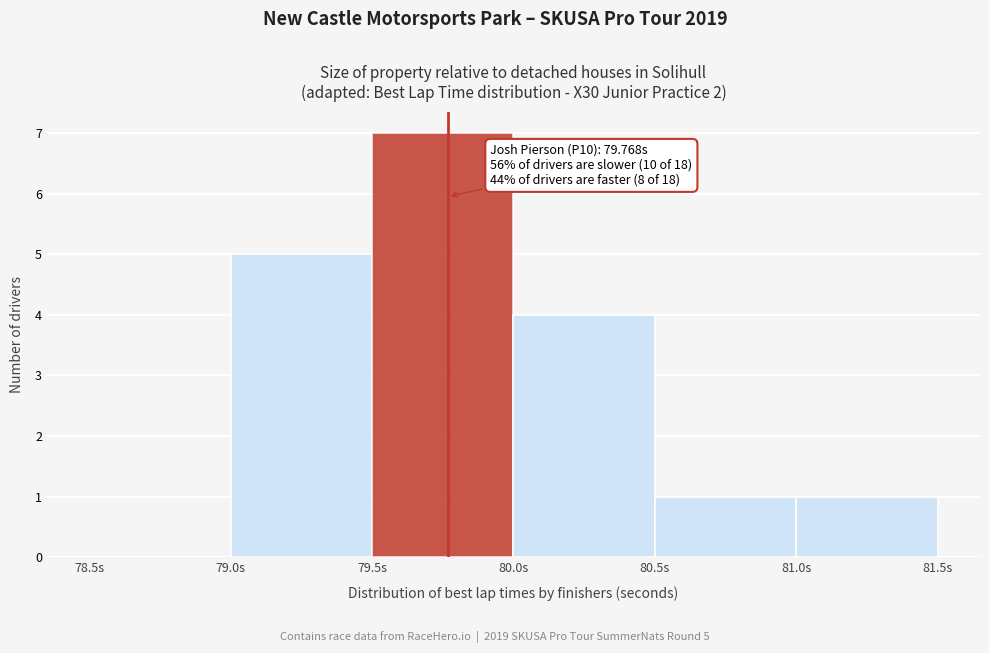

Over which range of the x-axis is the bar tallest?

79.5 to 80.0